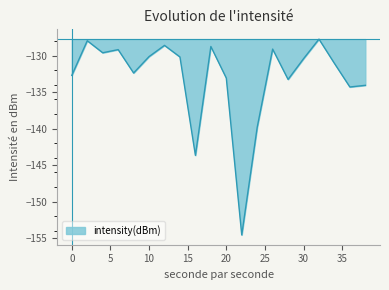

What is the difference between the maximum and minimum values?

26.8